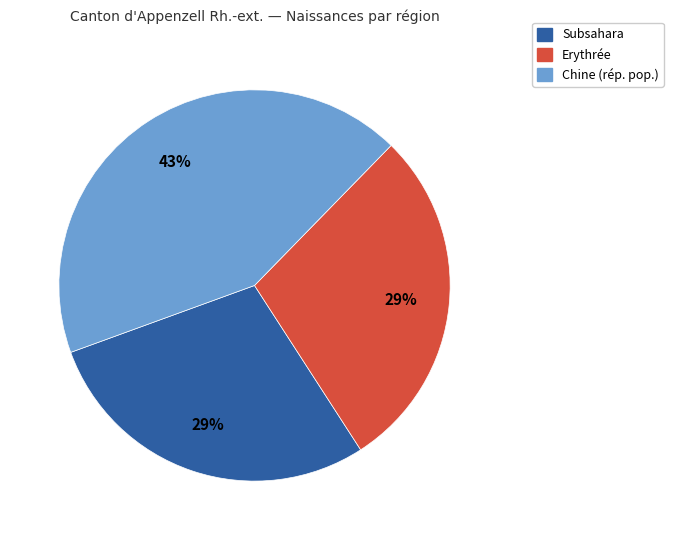

Does any single category account for the majority?

No